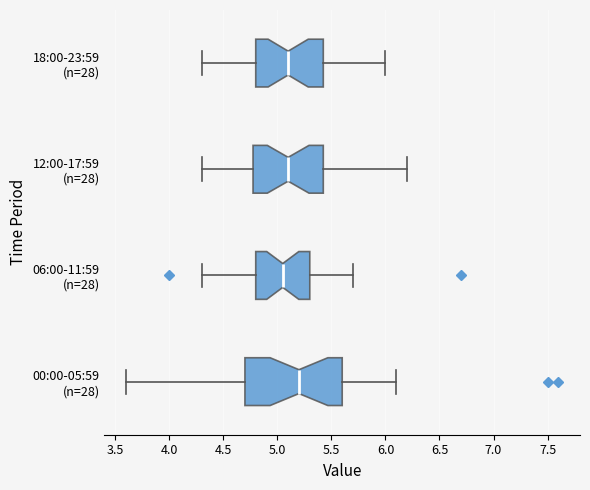

Comparing the boxes themselves (not the whiskers), which one is the widest?

00:00-05:59 (n=28)